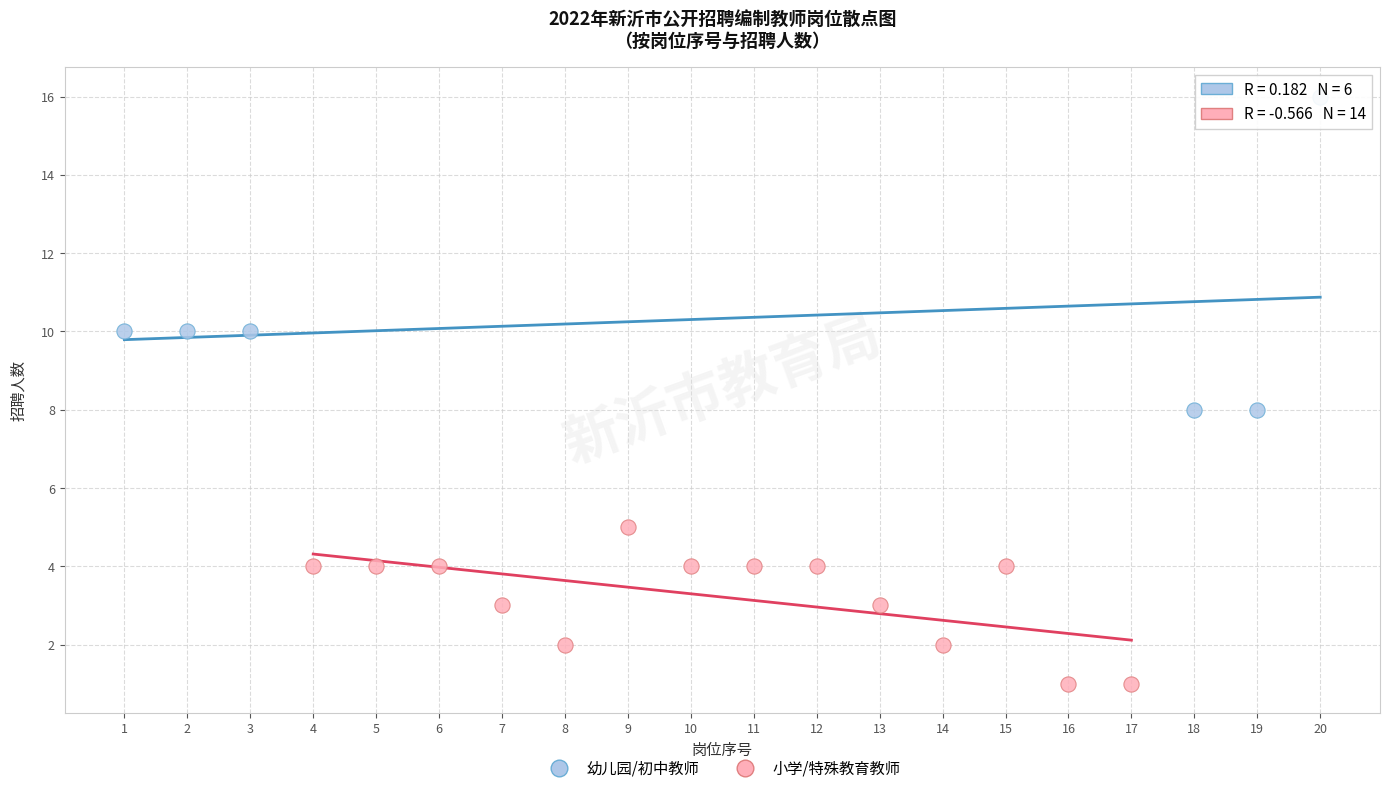

Which series has the widest spread of Y values?

幼儿园/初中教师